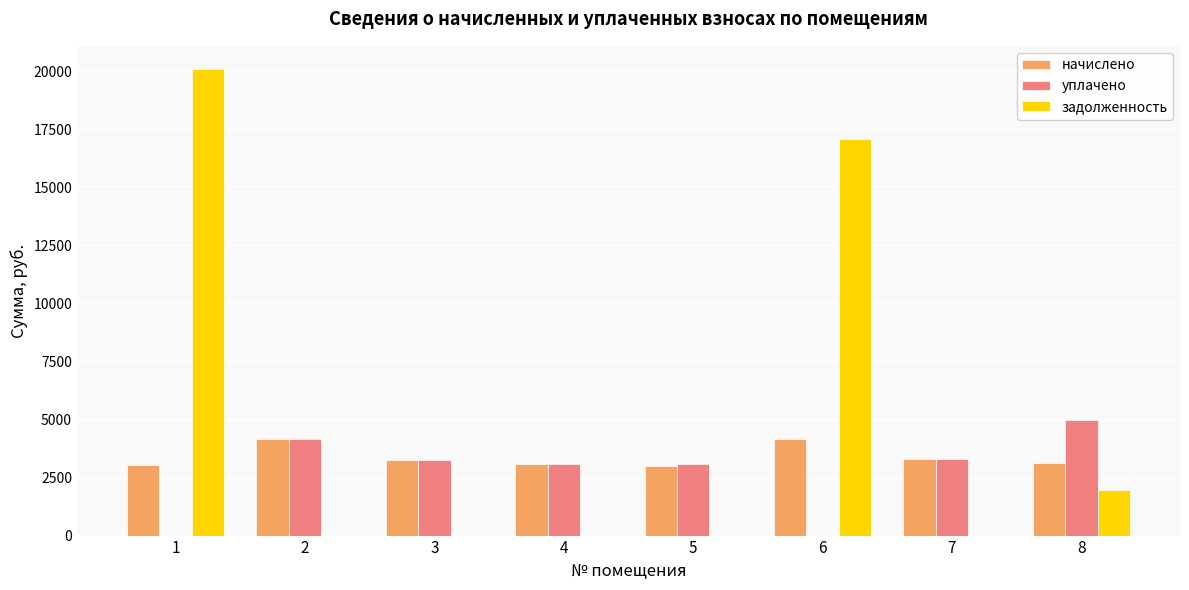

What is the total value across all series at 3?

6543.4